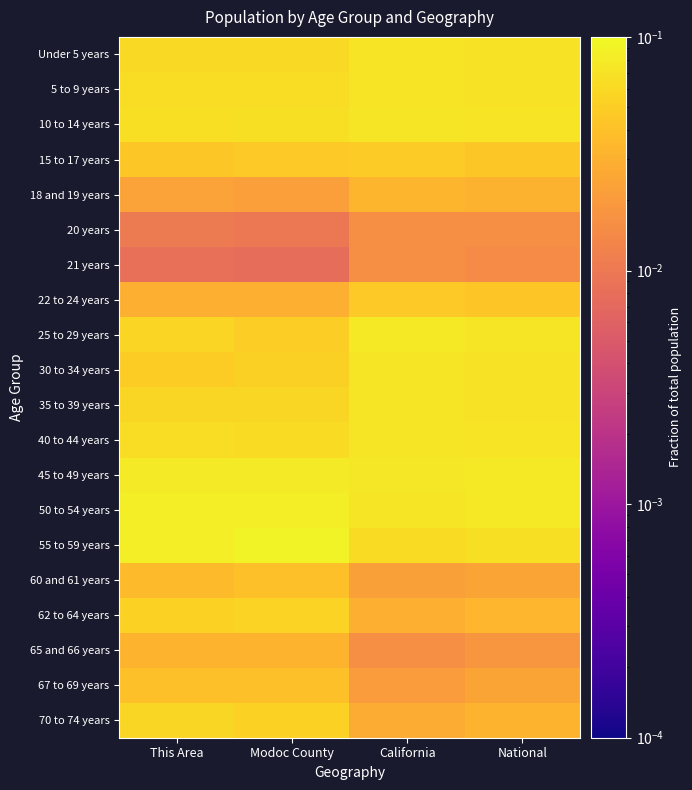

Which series has the largest total across all categories?

50 to 54 years